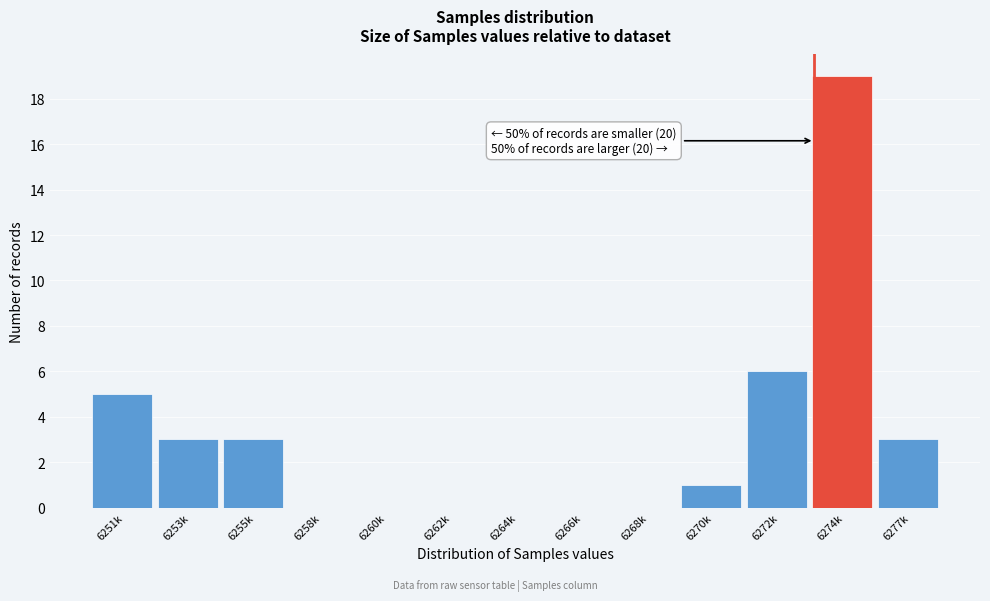

Between 6262k and 6277k, which is larger?

6277k